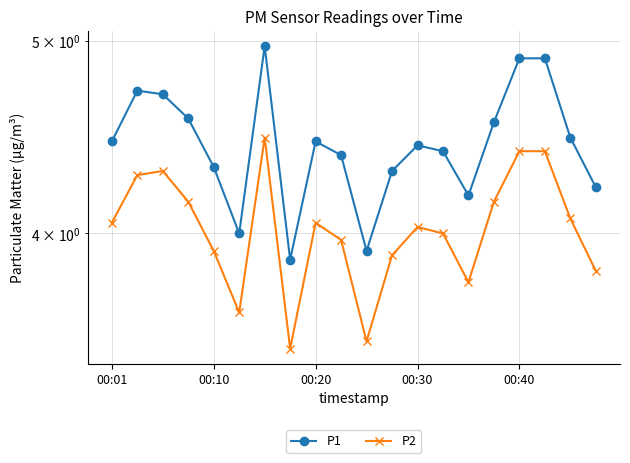

The value of P2 at 00:20 is 4.0. True or false?

True